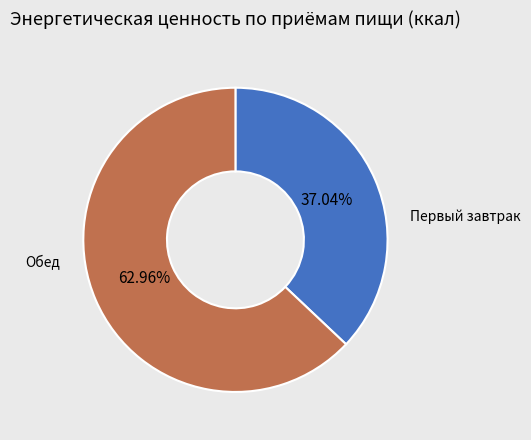

What percentage is the Обед slice, to the nearest percent?

63%